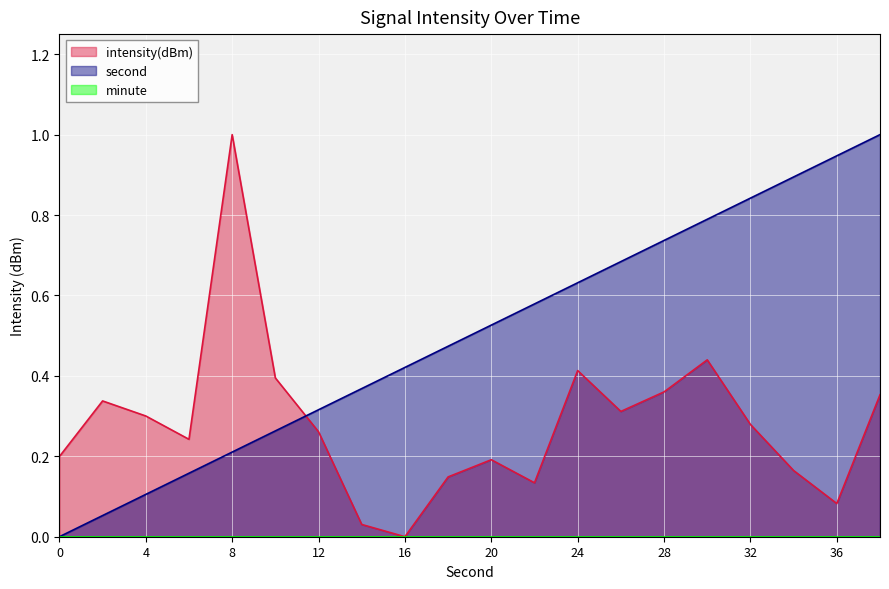

What is the greatest value displayed?

1.0